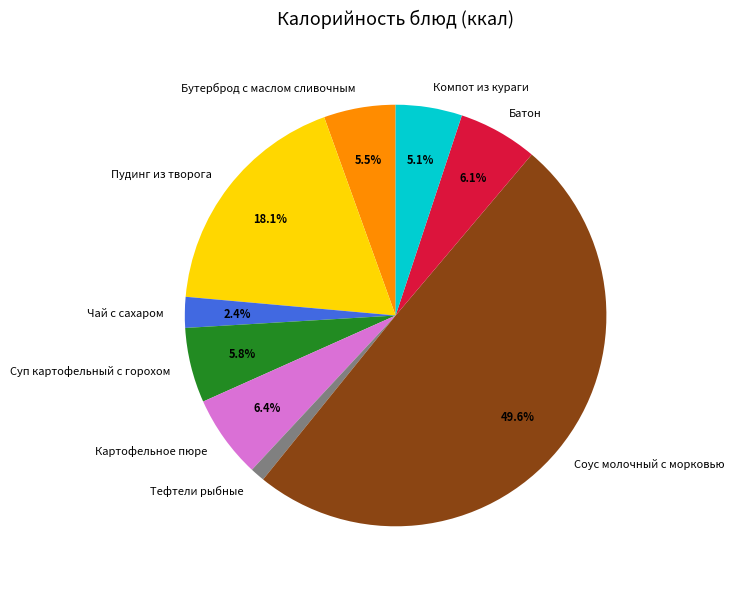

What percentage is the Картофельное пюре slice, to the nearest percent?

6%